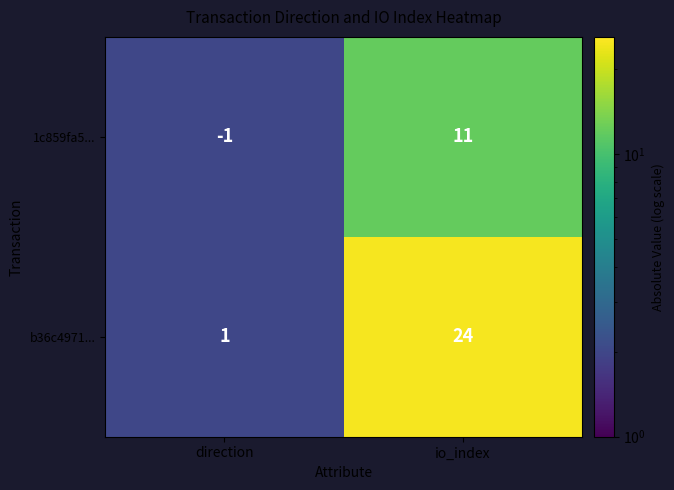

At how many categories does at least one series exceed 14?

1